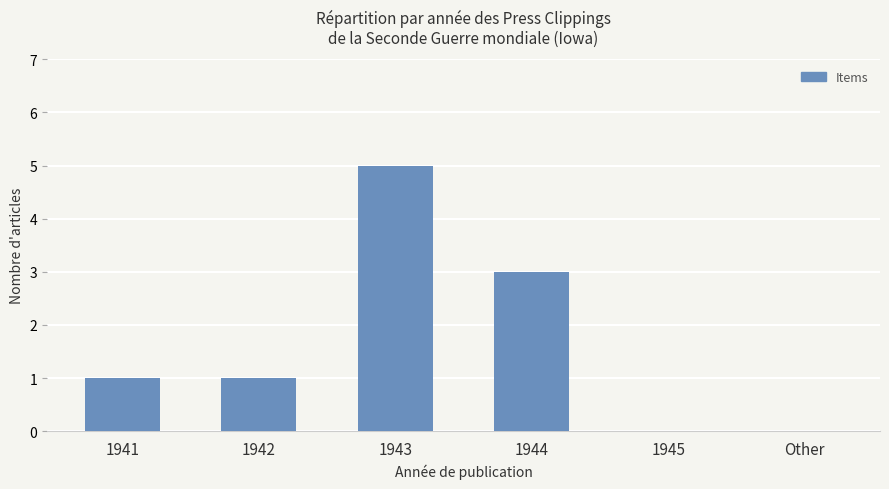

Count the number of categories in the chart.

6